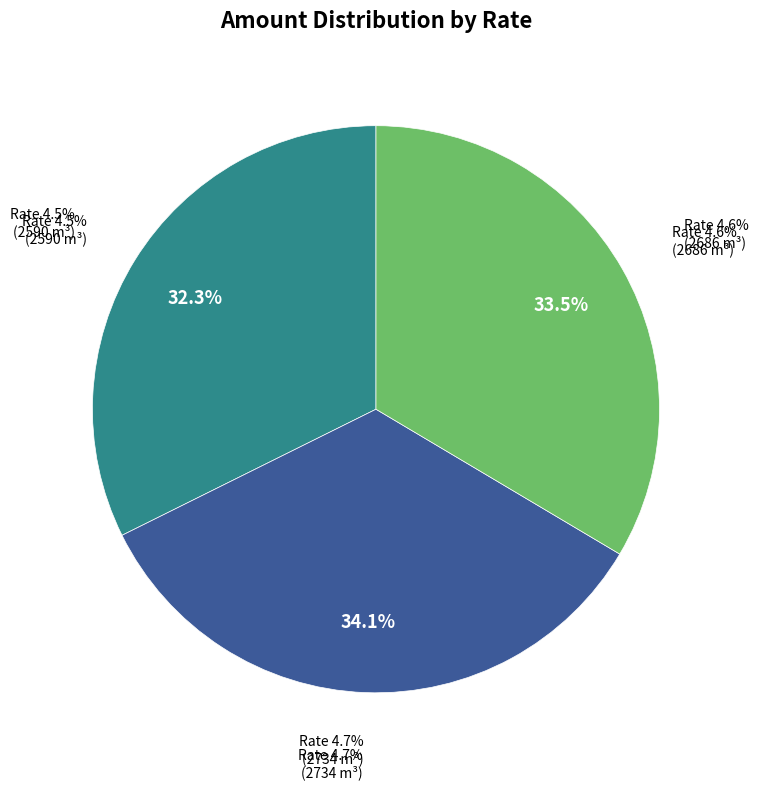

Combined, do Rate 4.7% and Rate 4.6% account for over 50%?

Yes